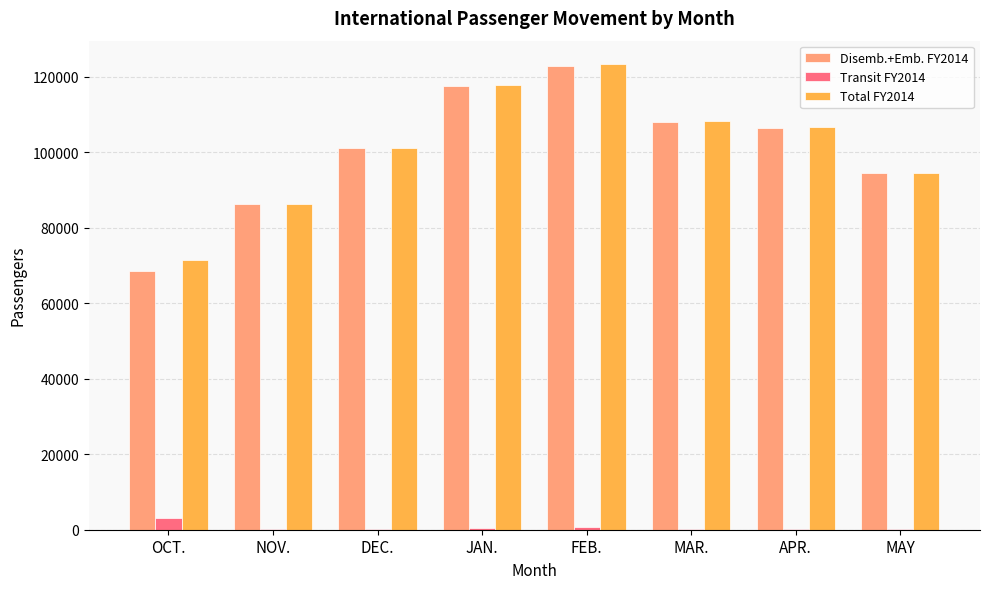

The value of Total FY2014 at MAY is 126617. True or false?

False